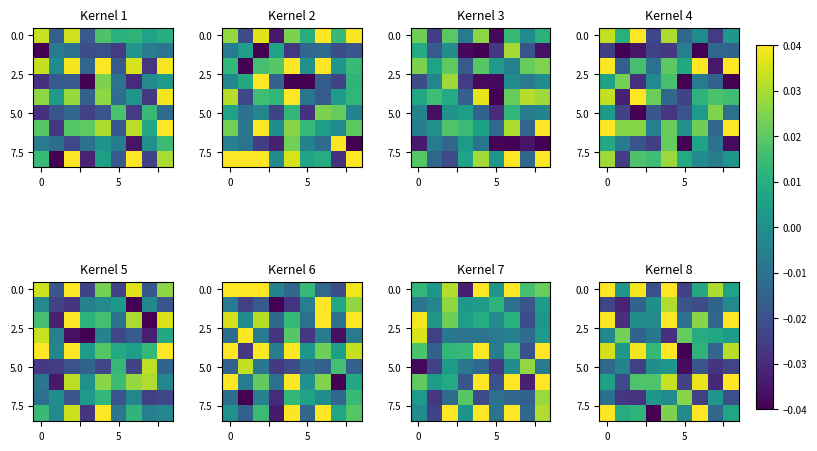

Where is row_0 nearest to the value 0?

5